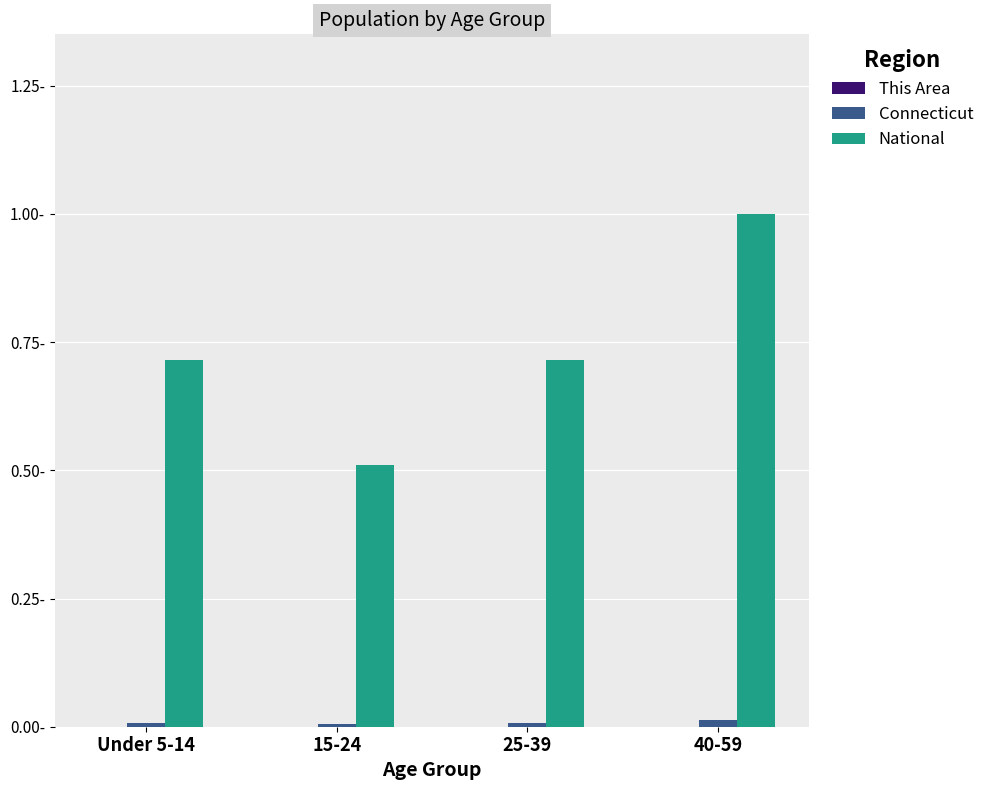

What is the label of the 1st bar from the left?

Under 5-14